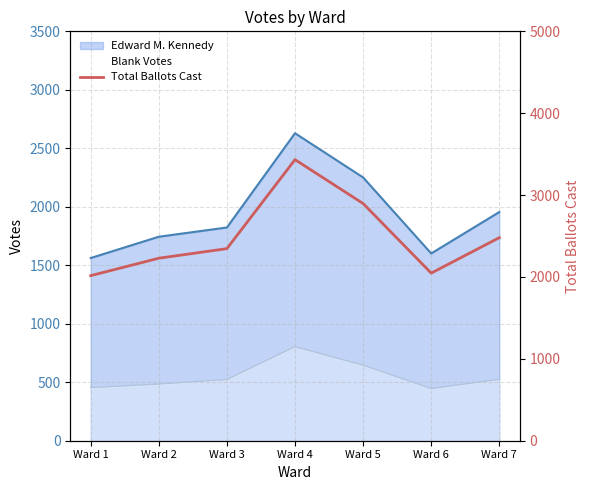

What is the value of the 4th point from the left?

3433